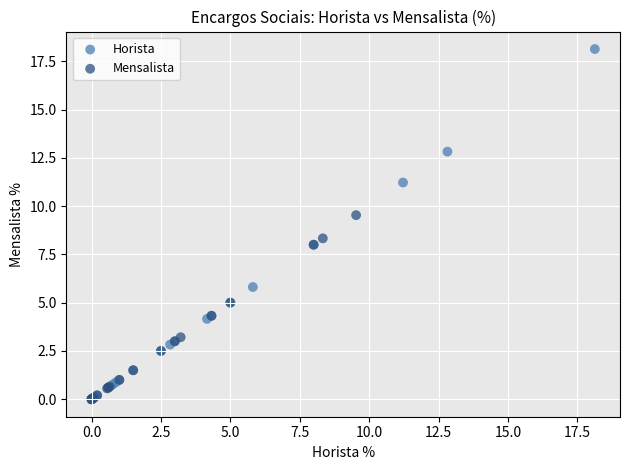

Which series contains the highest Y value?

Horista